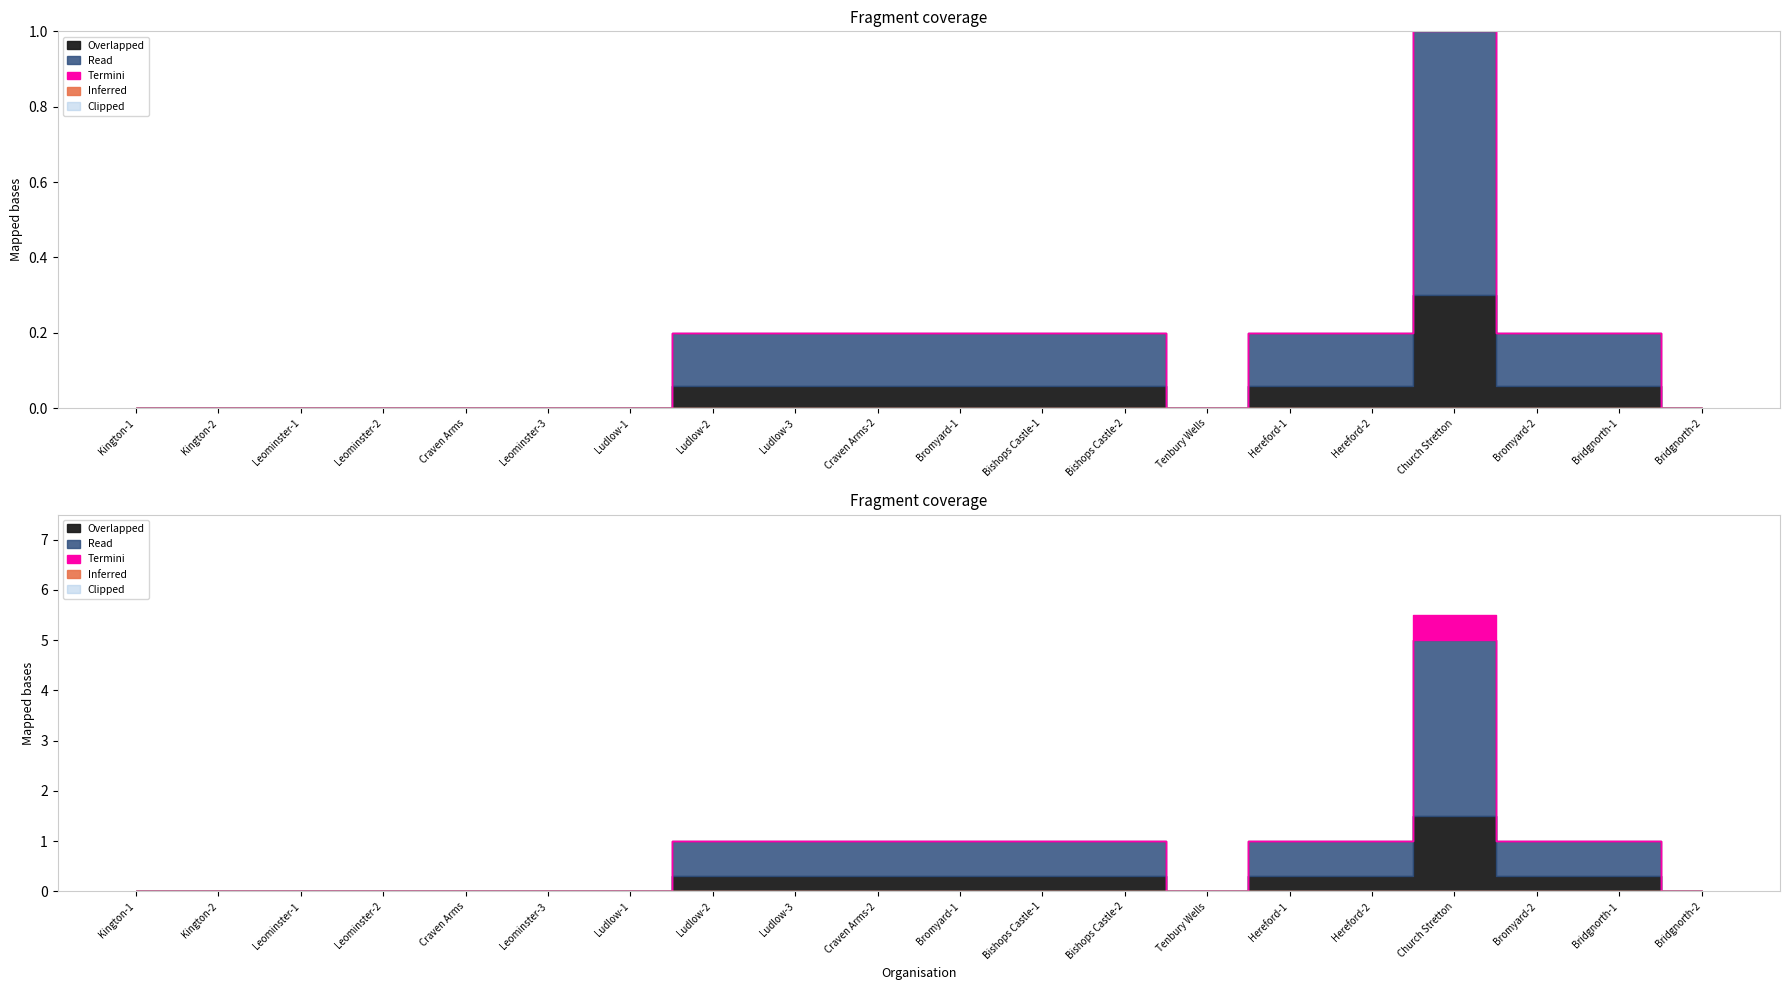

Which series has the largest total across all categories?

Read